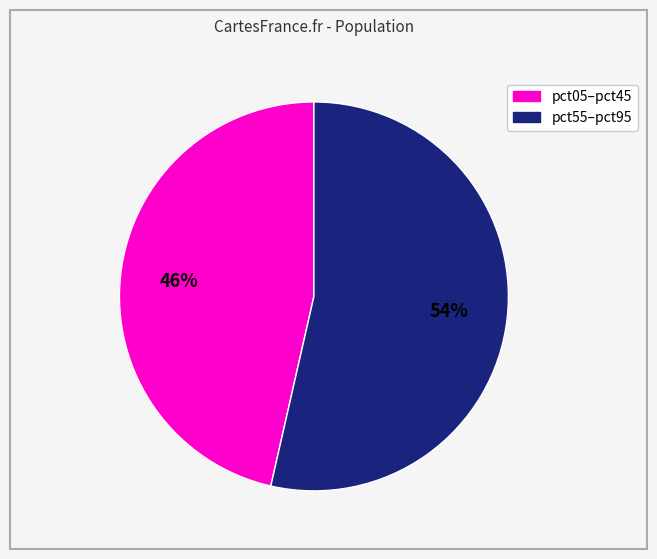

Is there a majority slice in this chart?

Yes